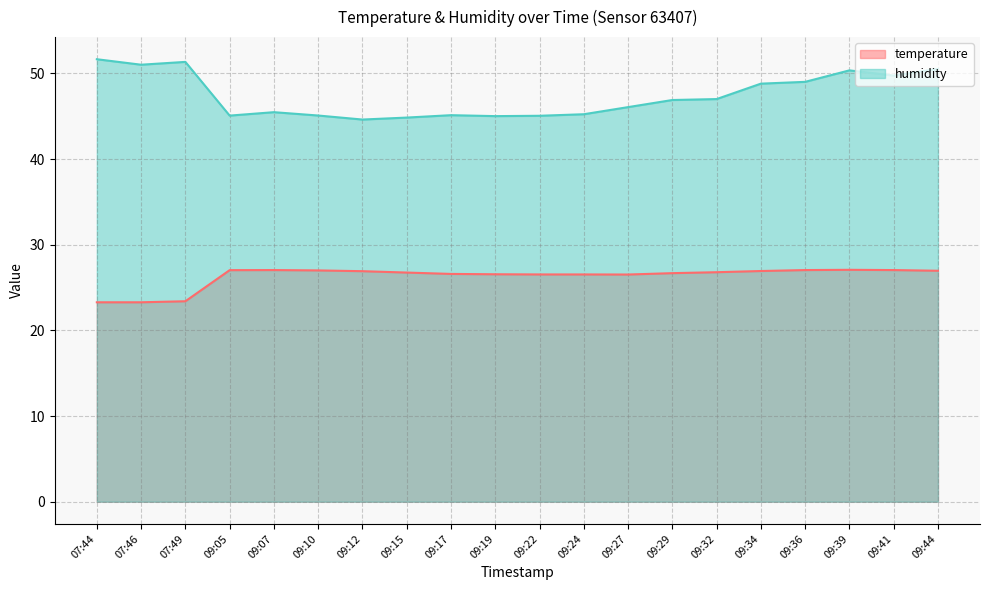

What is the difference between the maximum and minimum values in the humidity series?

7.0